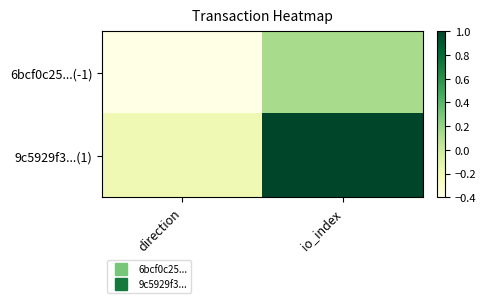

Which series has the largest range (max minus min)?

9c5929f3...(1)